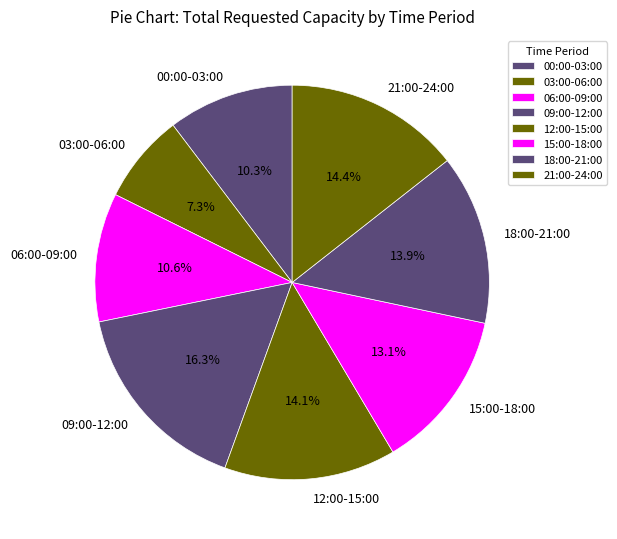

What is the largest slice in the pie chart?

09:00-12:00